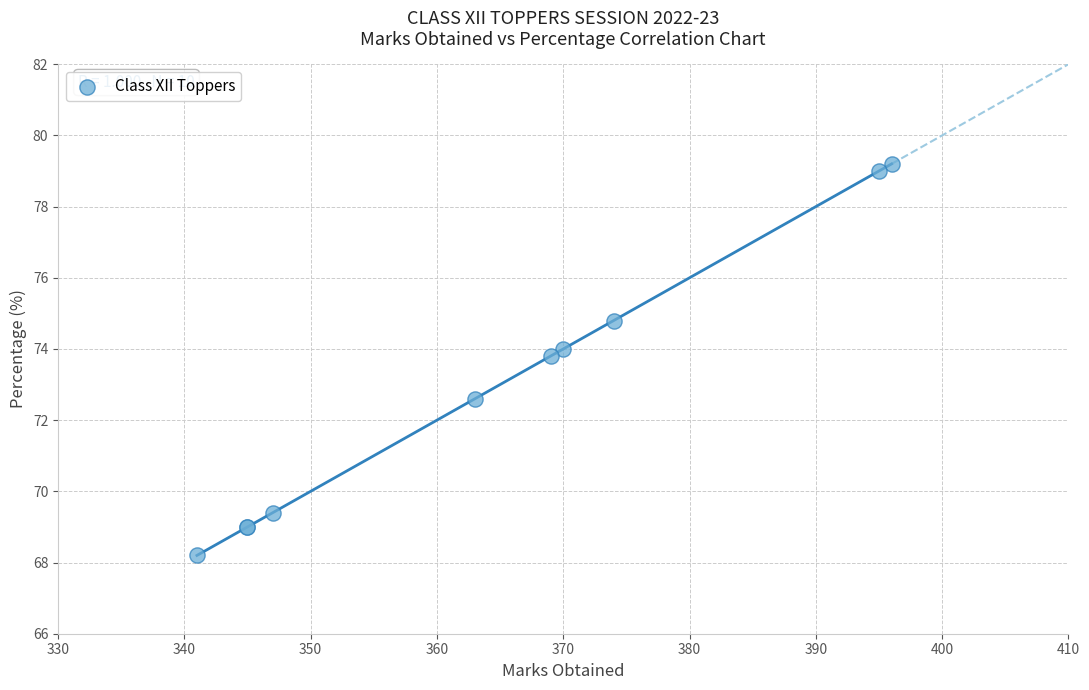

What Y value in the scatter plot is closest to 73?

72.6